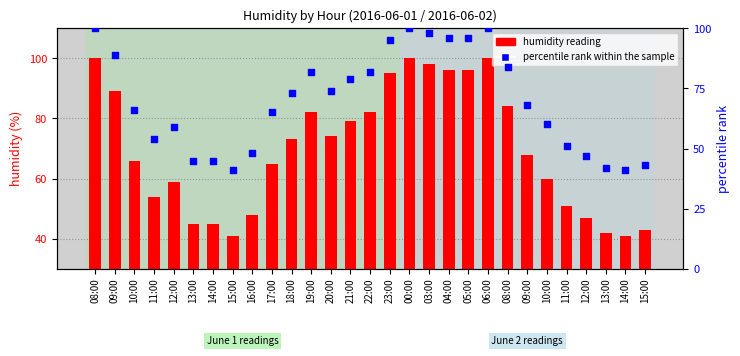

At which category is the sum across all series the highest?

08:00